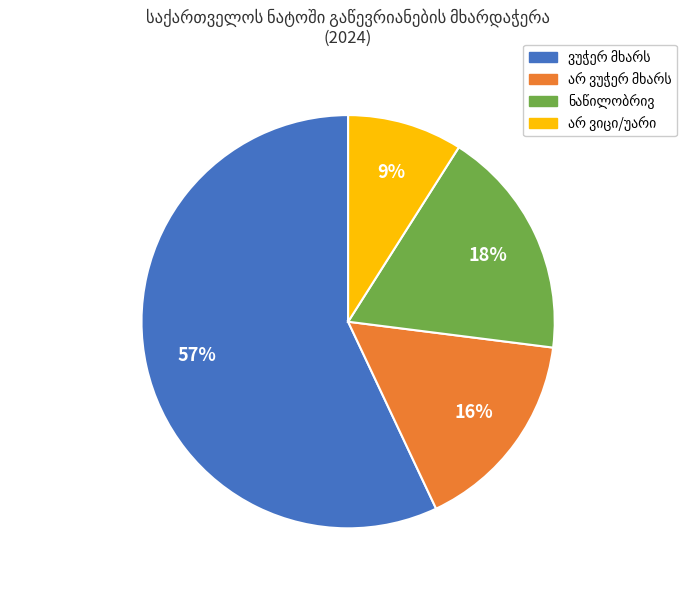

To the nearest percent, what is the average slice percentage?

25%